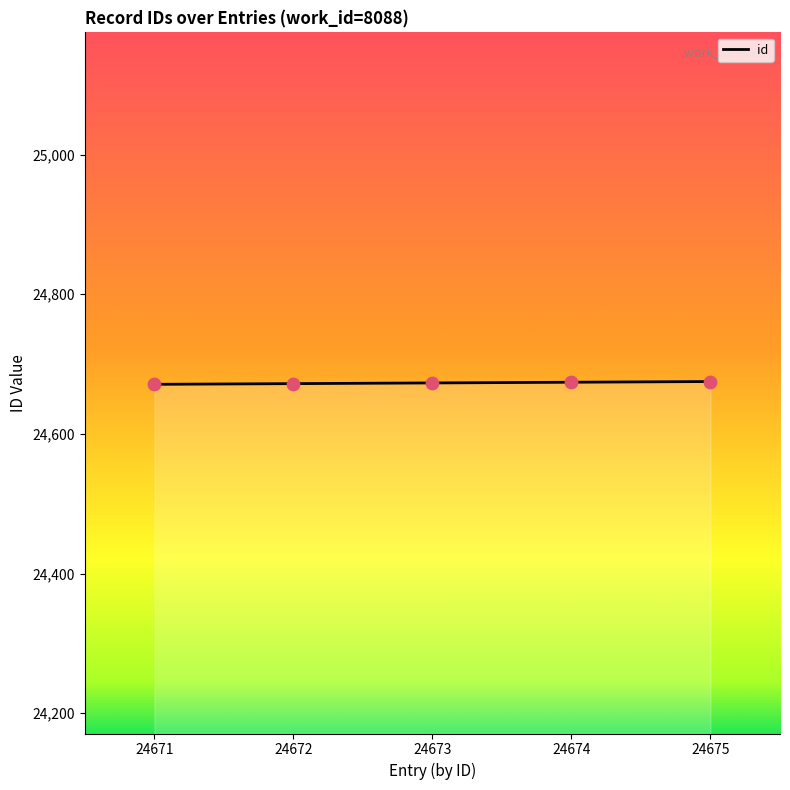

What is the change in value from 24673 to 24675?

+2